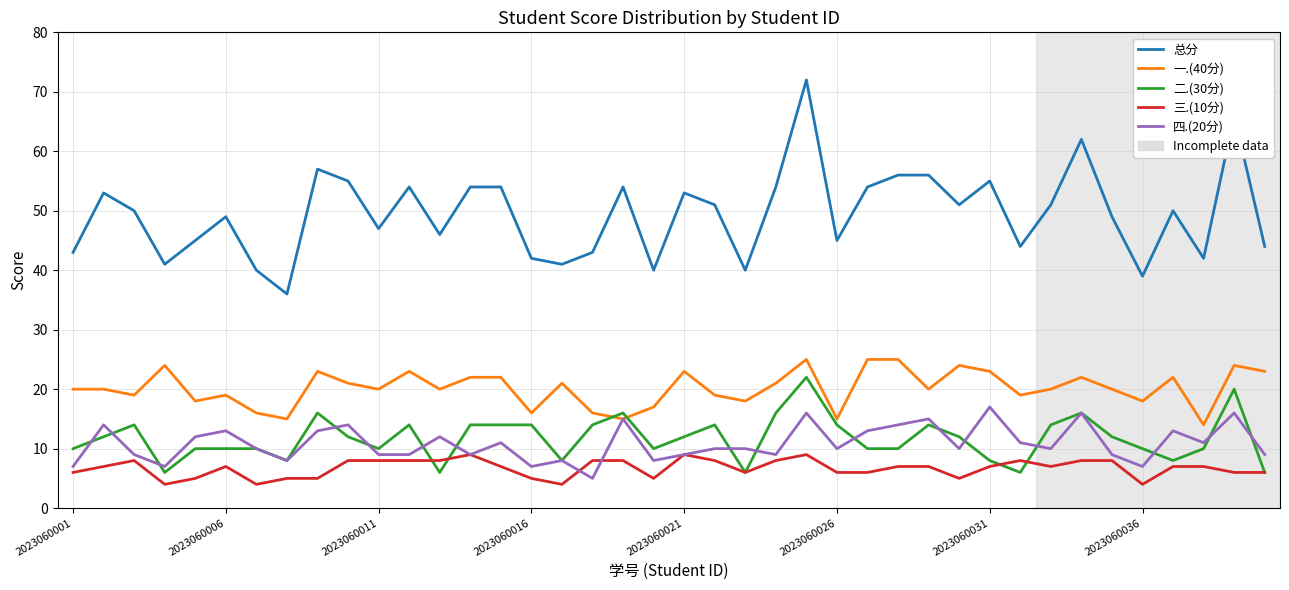

Which series has the largest total across all categories?

总分